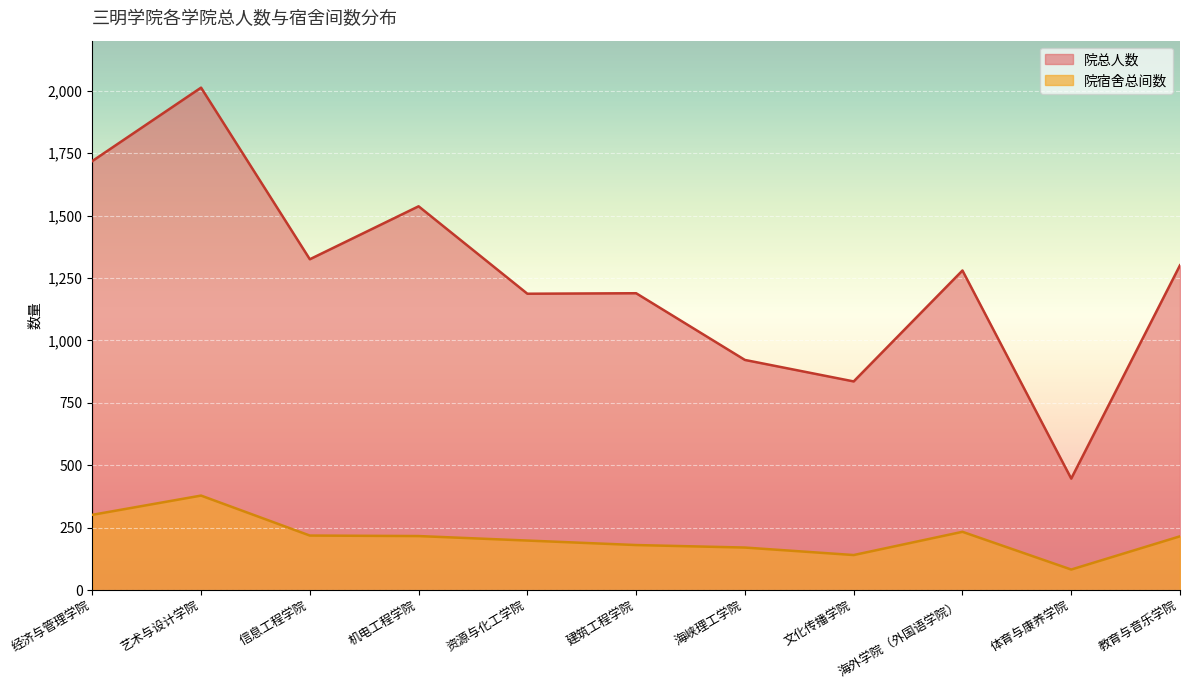

What is the difference between the second highest and second lowest values in the 院总人数 series?

882